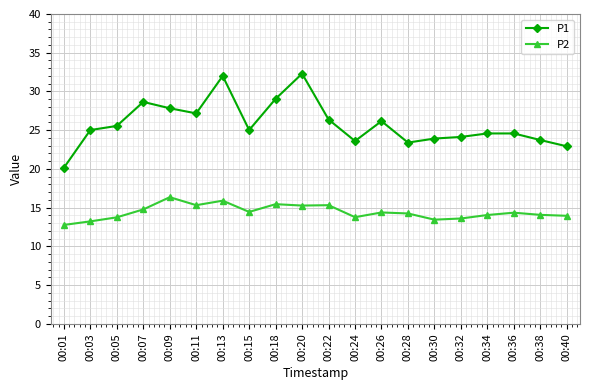

What is the approximate value of P2 at 00:05?

13.8